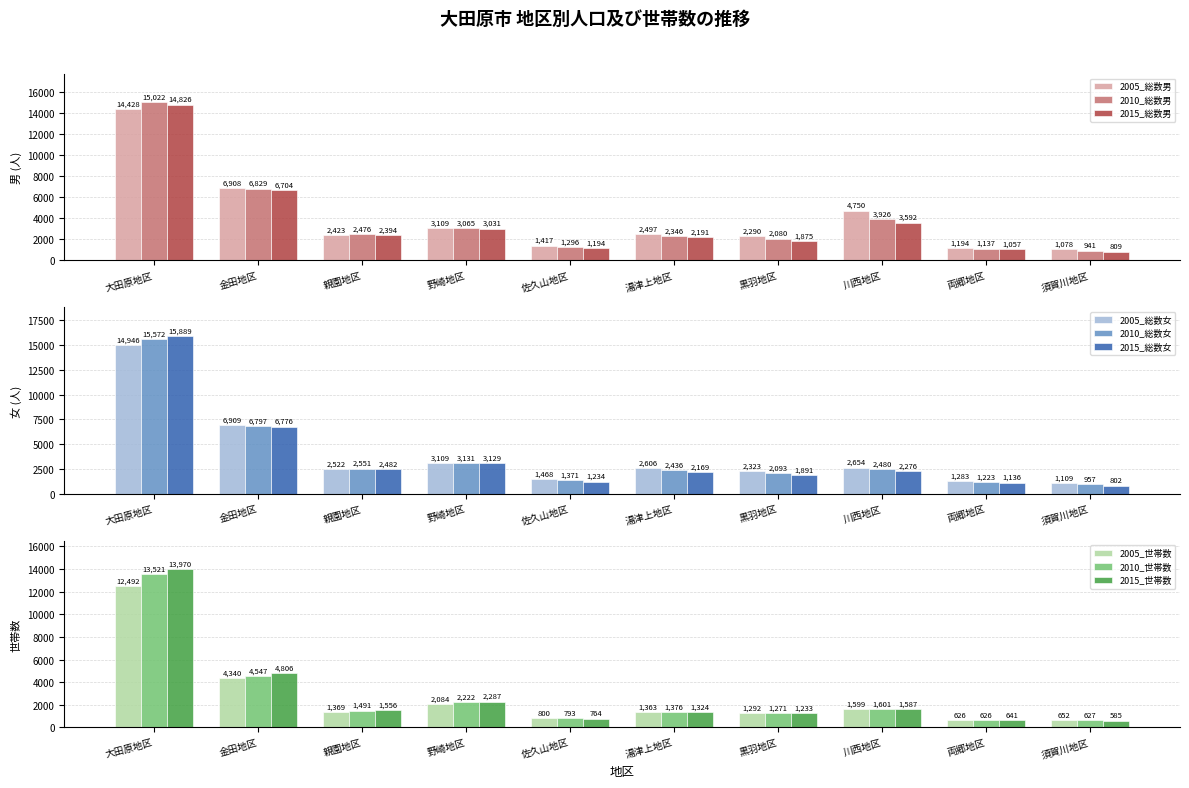

What is the difference between the maximum and minimum values in the 2005_総数男 series?

13350